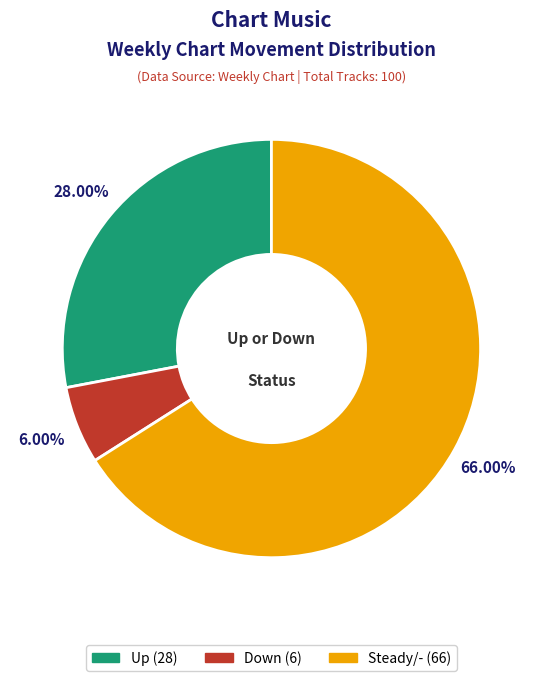

Is there a majority slice in this chart?

Yes